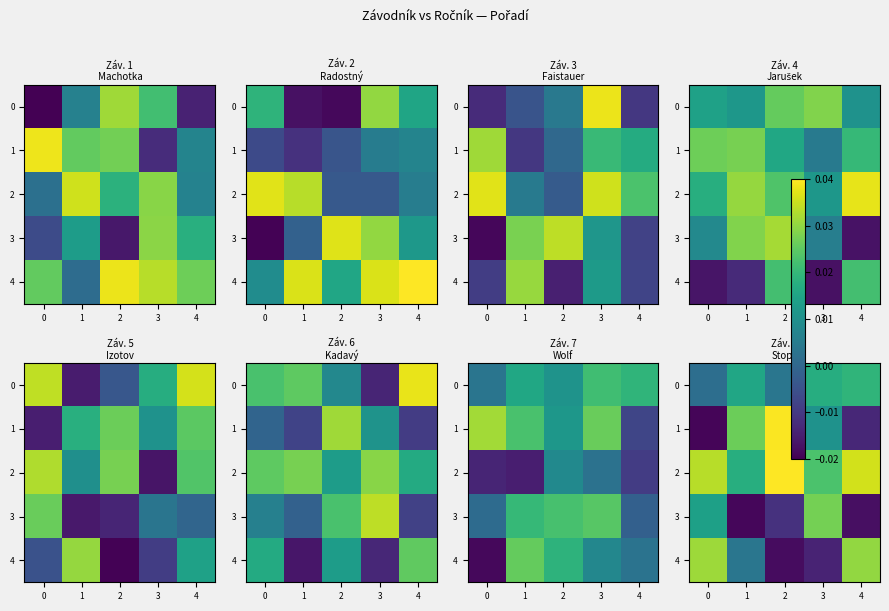

How many values in row_4 are below zero?

2